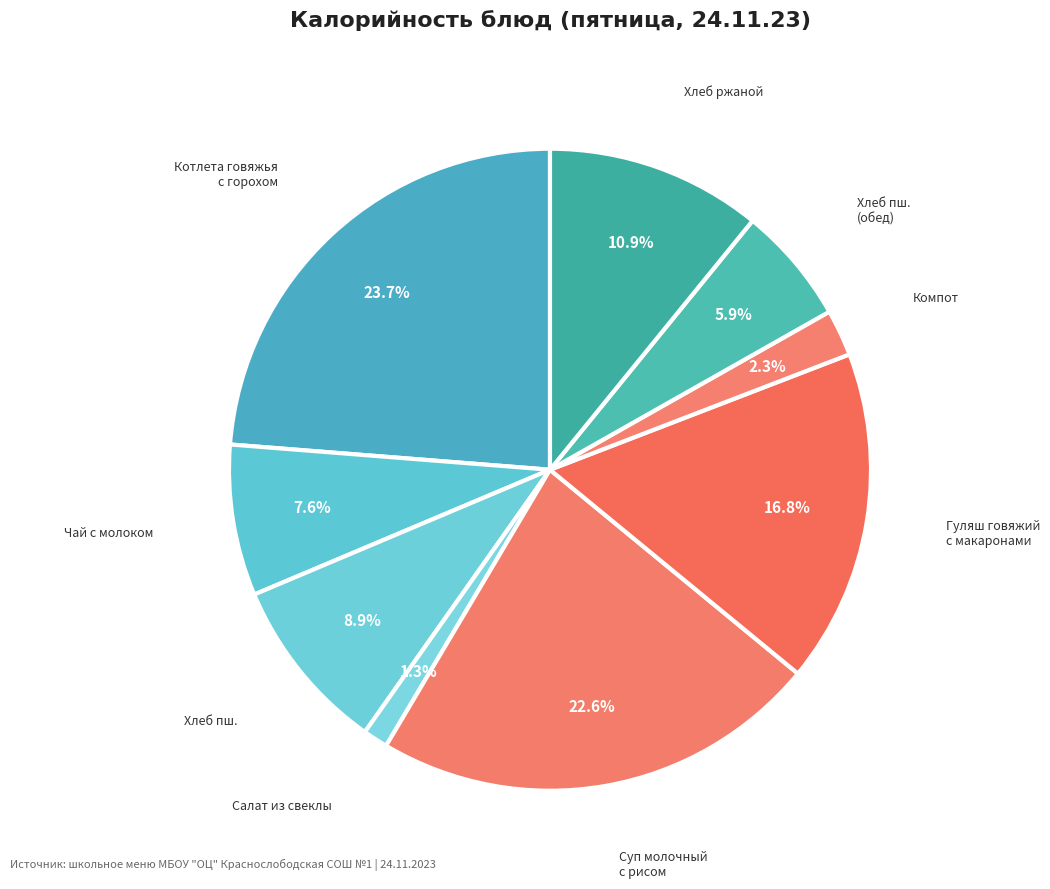

Which category has the biggest portion of the pie?

котлета гов. с горохом отв.